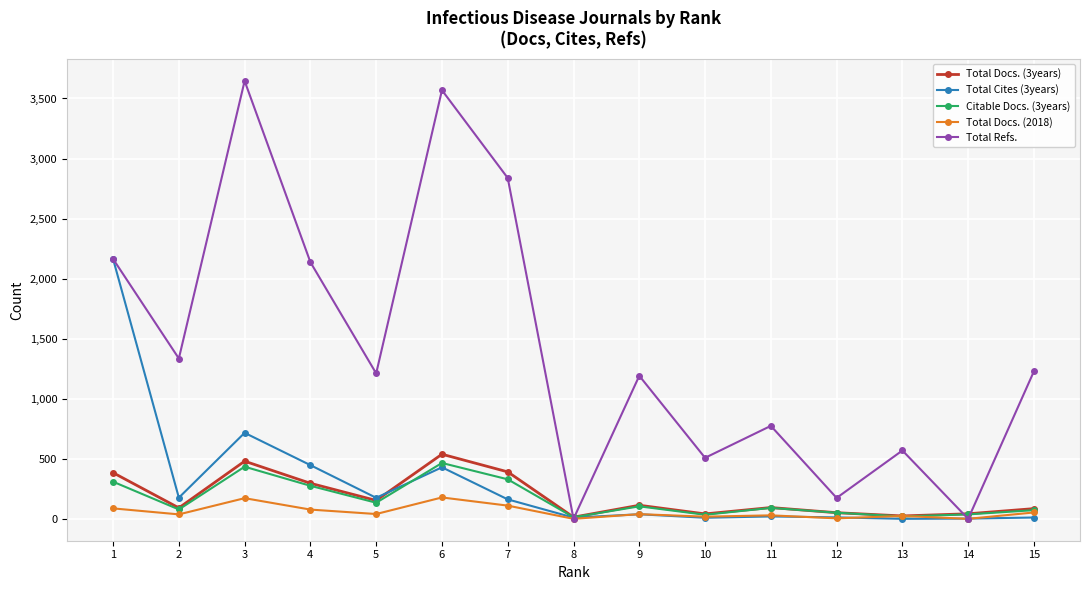

Which series has the largest total across all categories?

Total Refs.